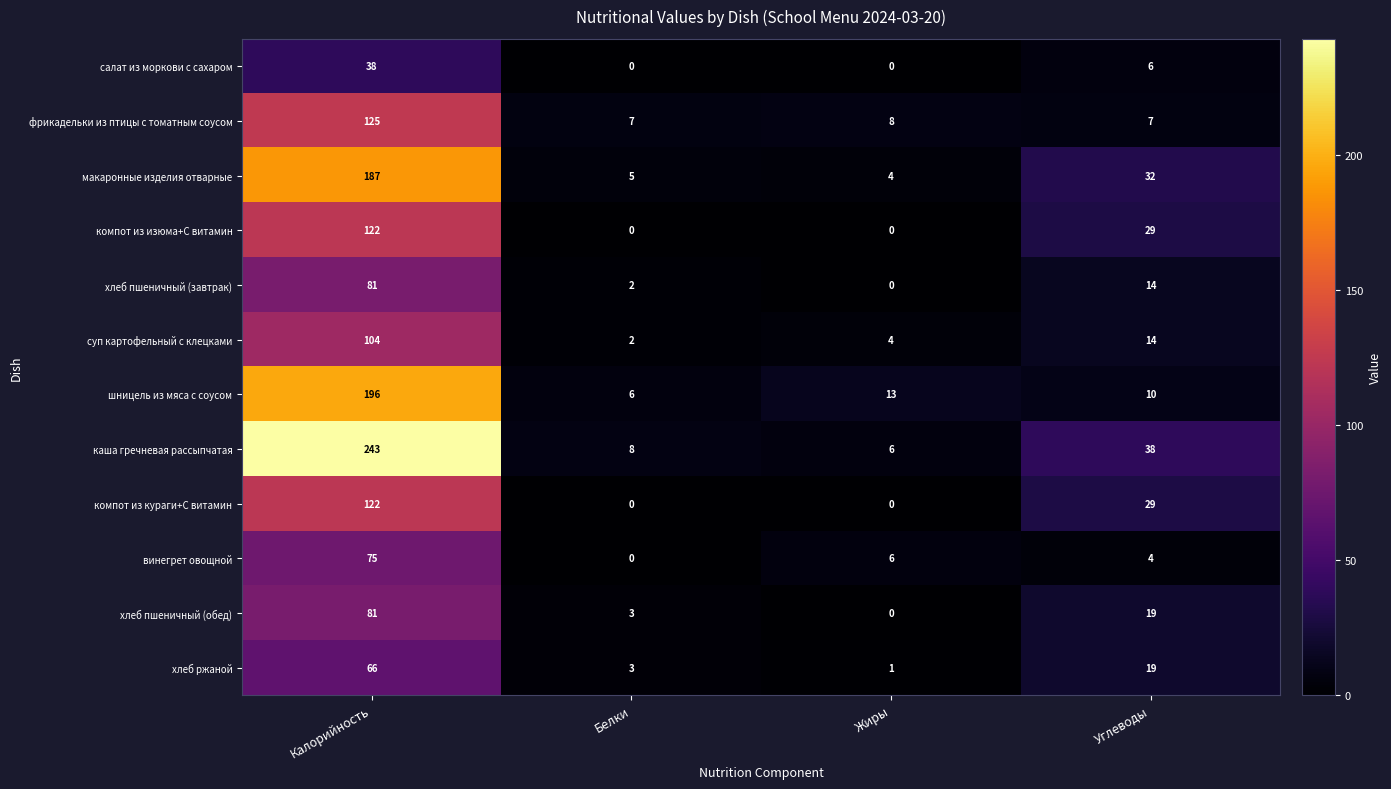

What is the difference between the highest and lowest values at Углеводы?

34